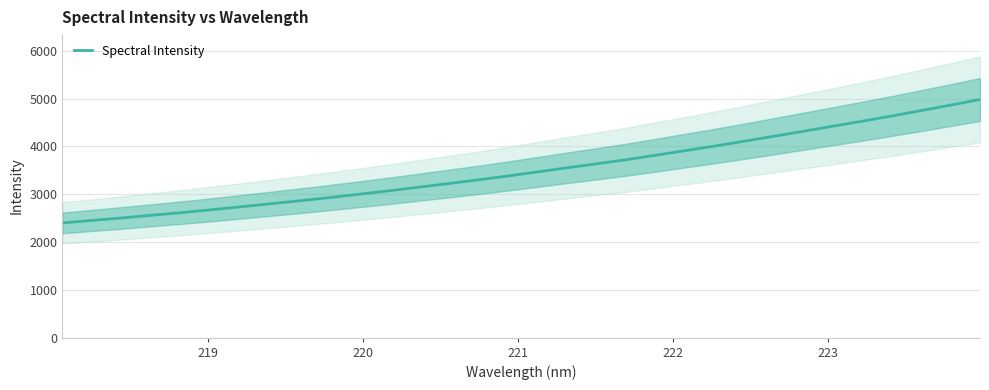

Is it true that the value at 24 is 5940.7?

False